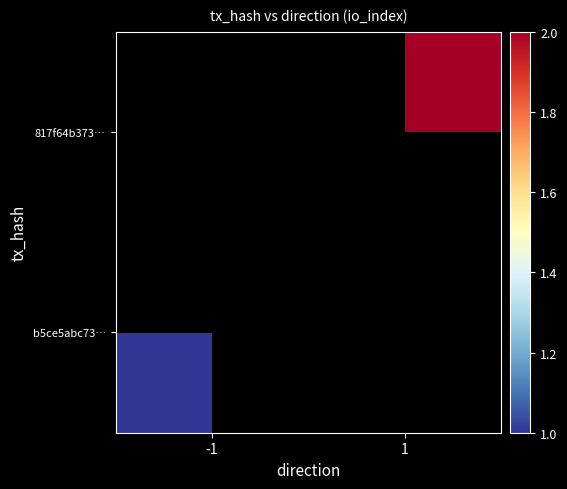

Count the number of categories in the chart.

2